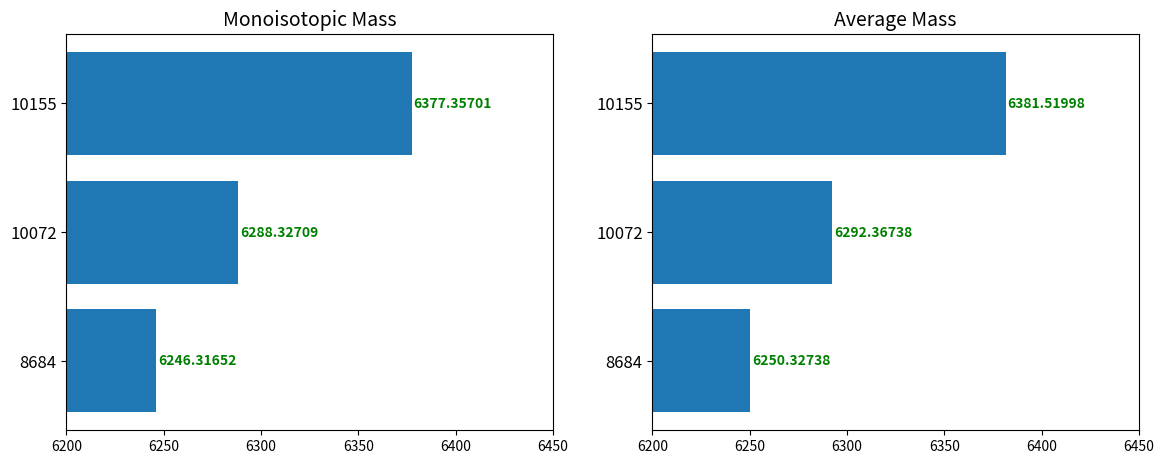

List the series in order of their overall mean, highest first.

Average Mass, Monoisotopic Mass